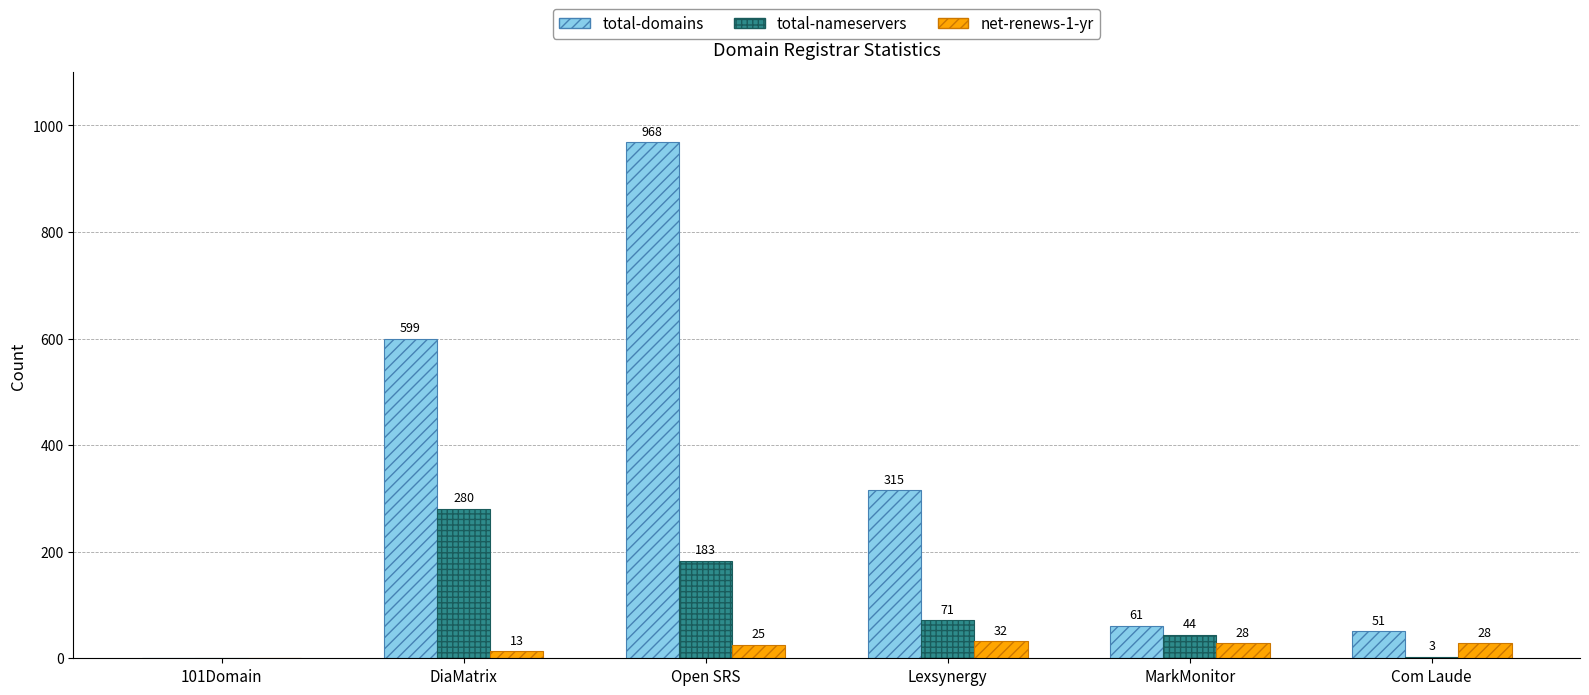

How many values in net-renews-1-yr are above zero?

5